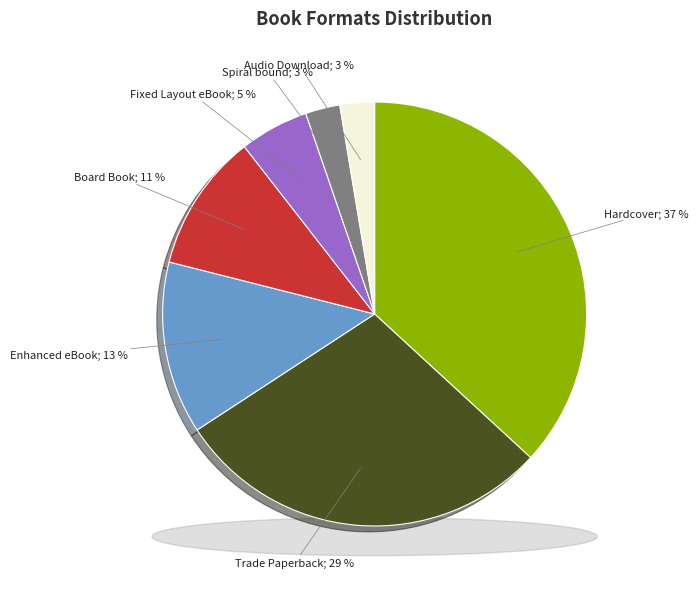

To the nearest percent, what is the average slice percentage?

14%